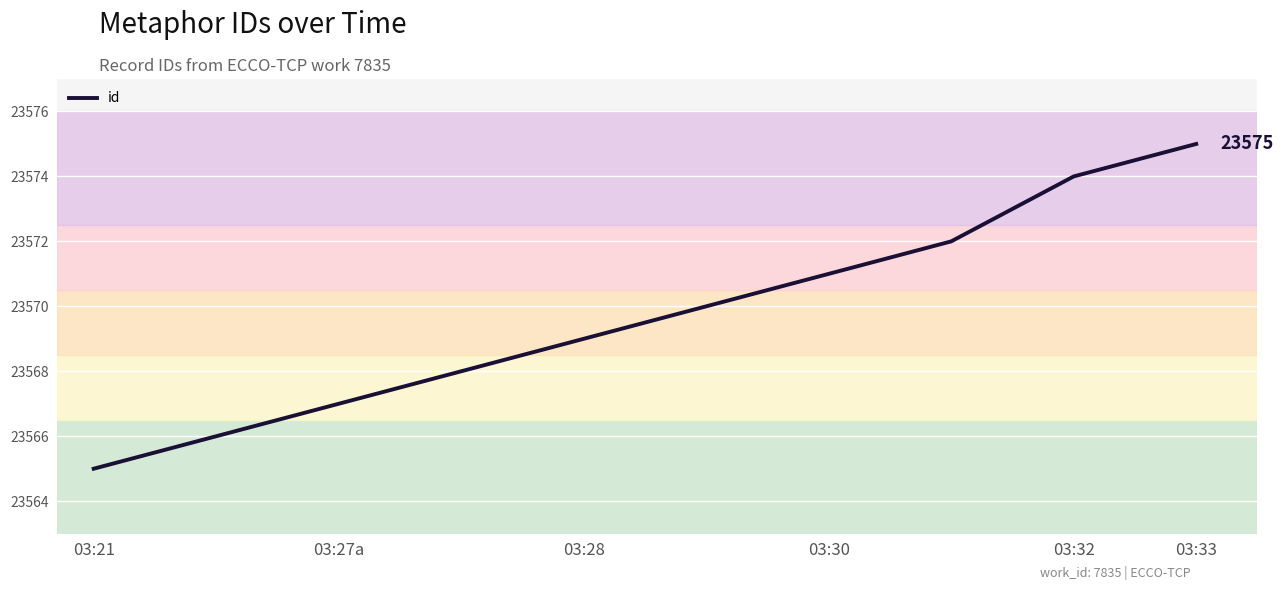

Reading left to right, extract all data points from this chart.

23565	23566	23567	23568	23569	23570	23571	23572	23574	23575